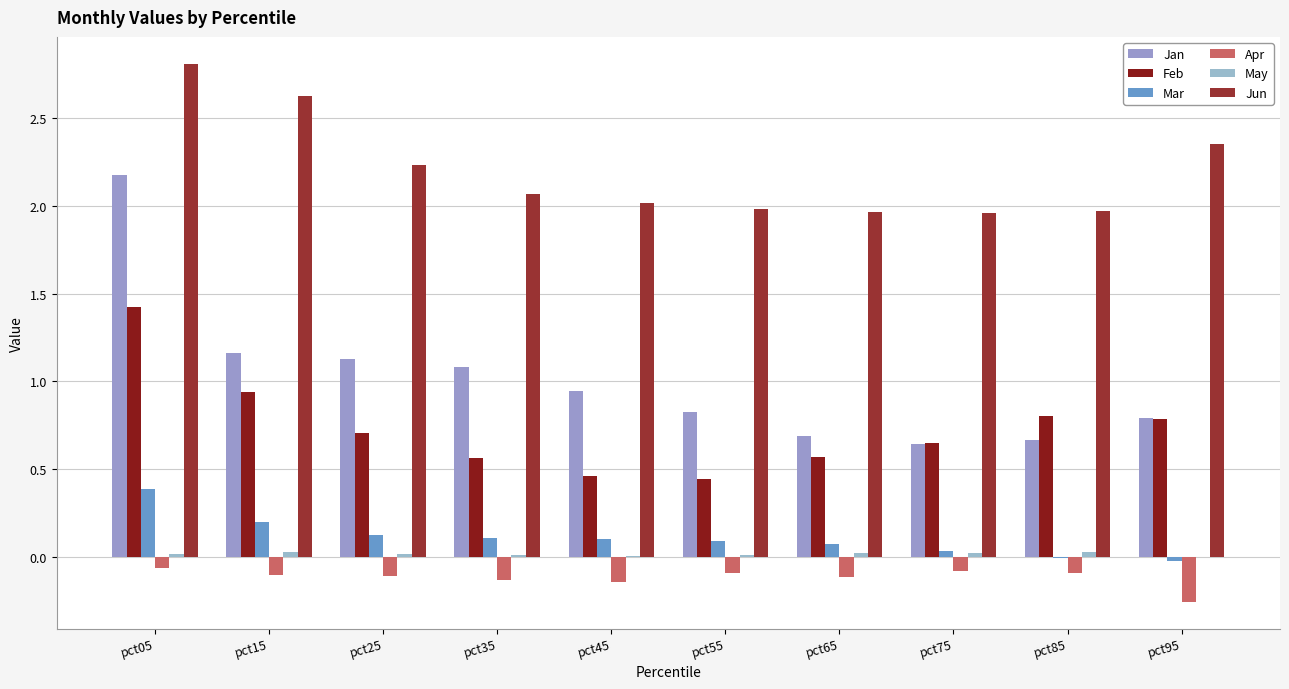

Rank the categories by Jan value from lowest to highest.

pct75, pct85, pct65, pct95, pct55, pct45, pct35, pct25, pct15, pct05